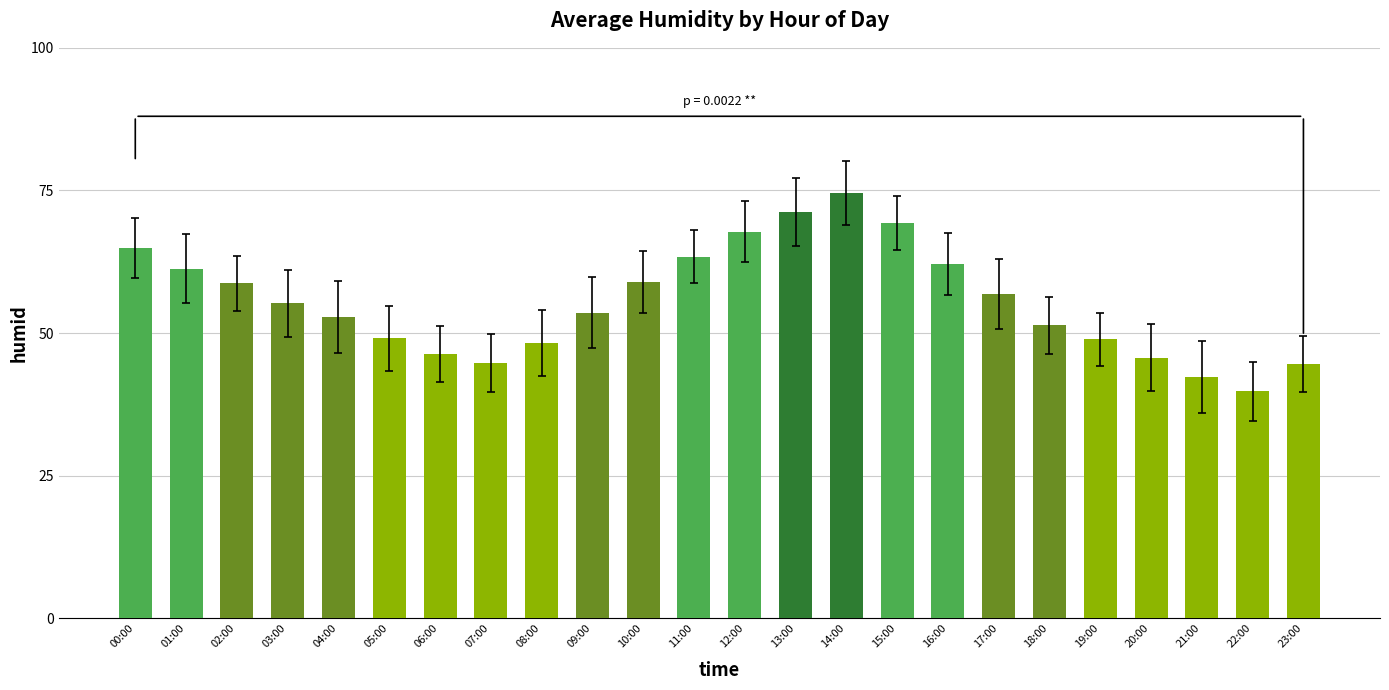

The chart shows a value of 39.8 at 22:00. True or false?

True